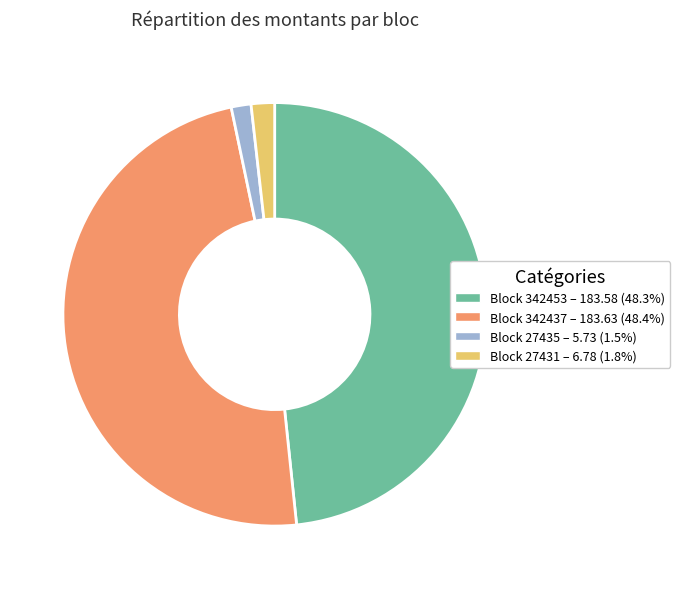

Does any single category account for the majority?

No